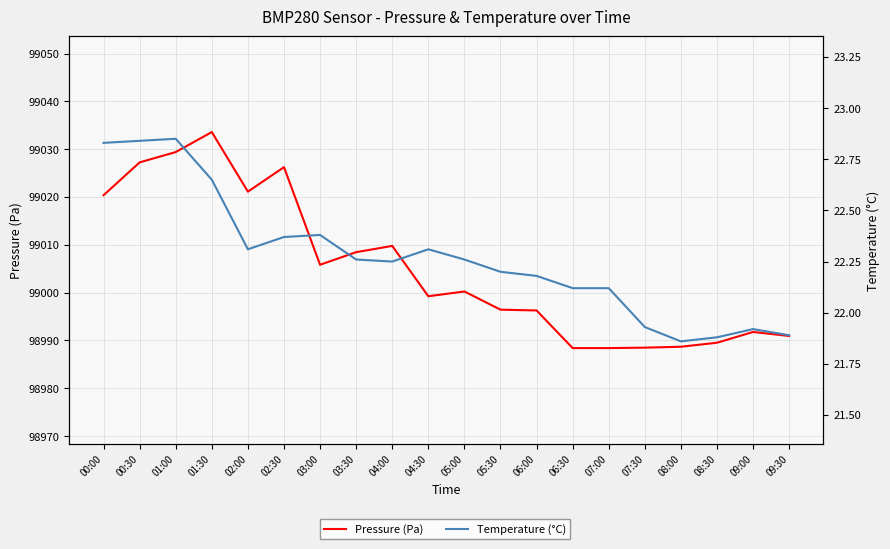

What is the difference between the Pressure (Pa) values at 09:00 and 01:00?

37.6